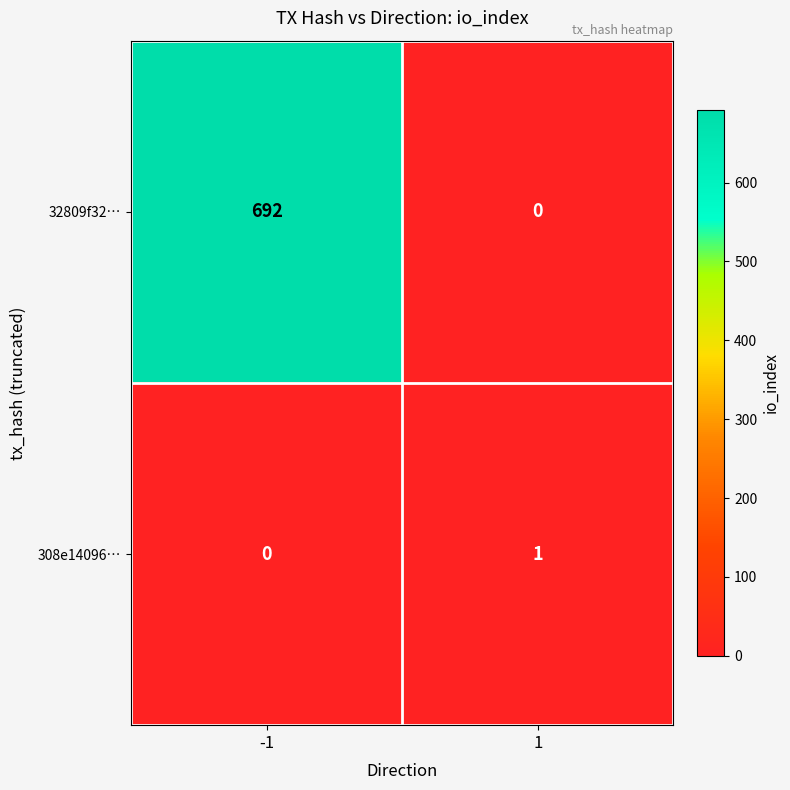

Which series has the largest total across all categories?

32809f32…